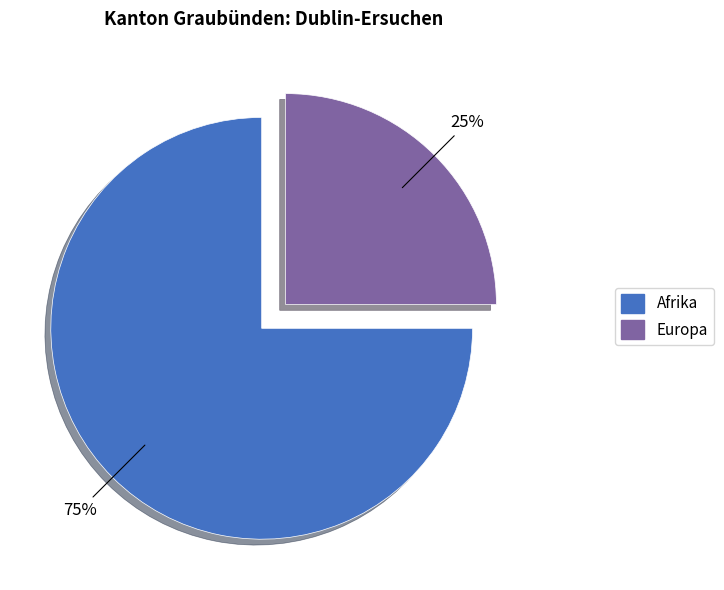

To the nearest percent, what is the difference between the largest and smallest slice percentages?

50%